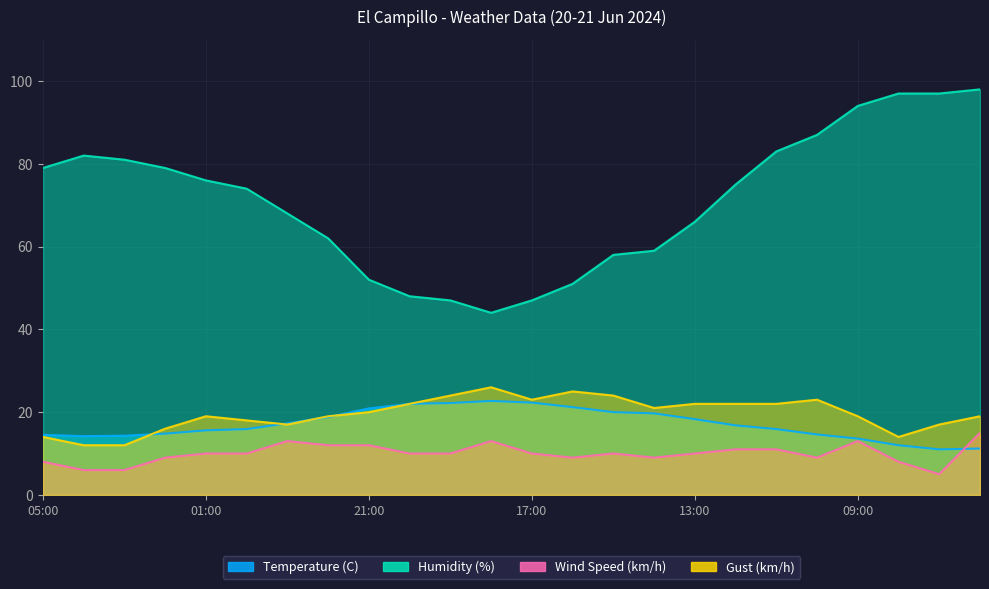

In Gust (km/h), how many points are lower than both neighbors (excluding endpoints)?

4